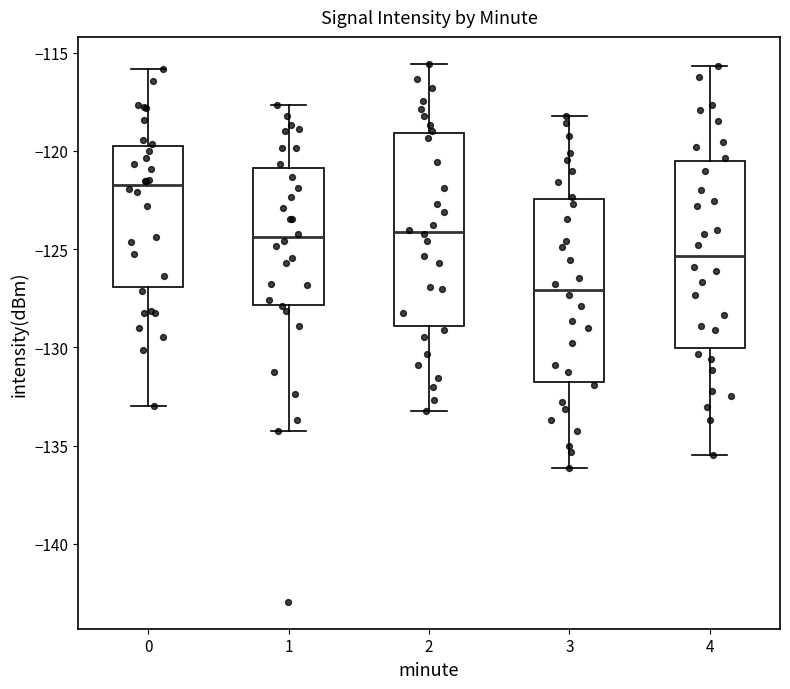

Which box has the lowest median line?

3